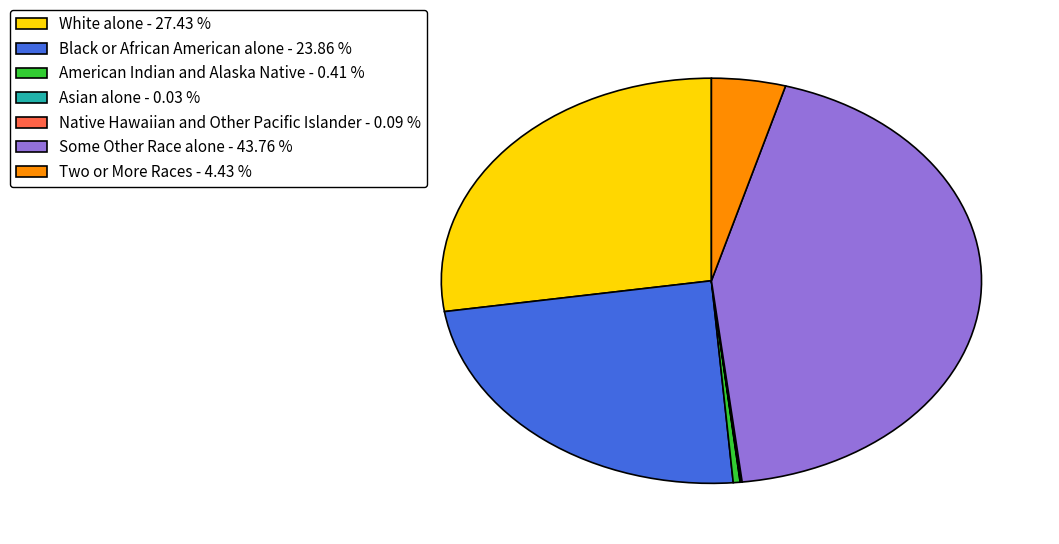

Is American Indian and Alaska Native - 0.41 % the majority of the pie?

No